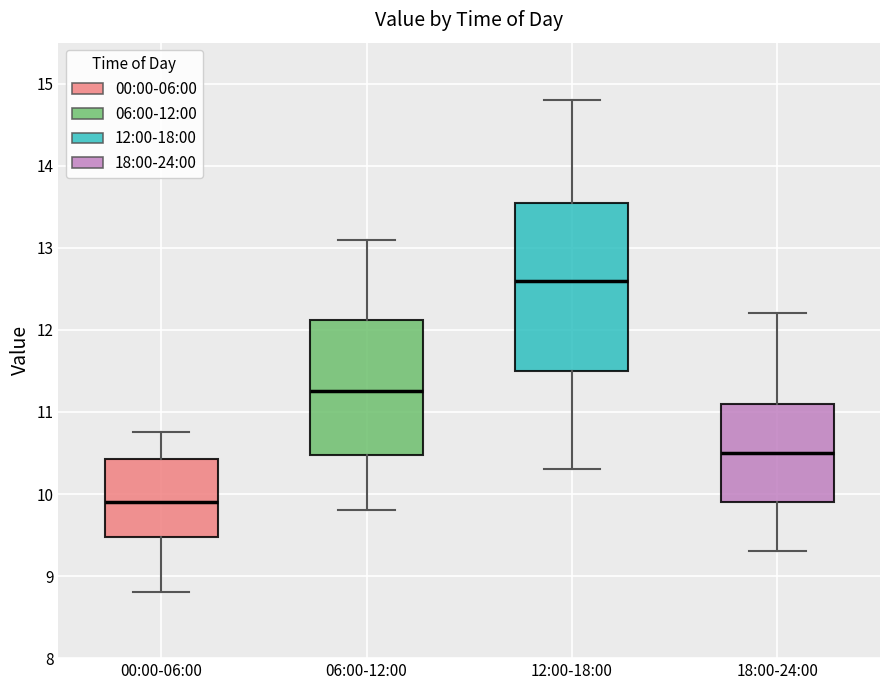

Where is the lower edge of the box for 18:00-24:00 on the y-axis? The values are not printed on the chart, so give them approximately, as read against the axis.

9.9